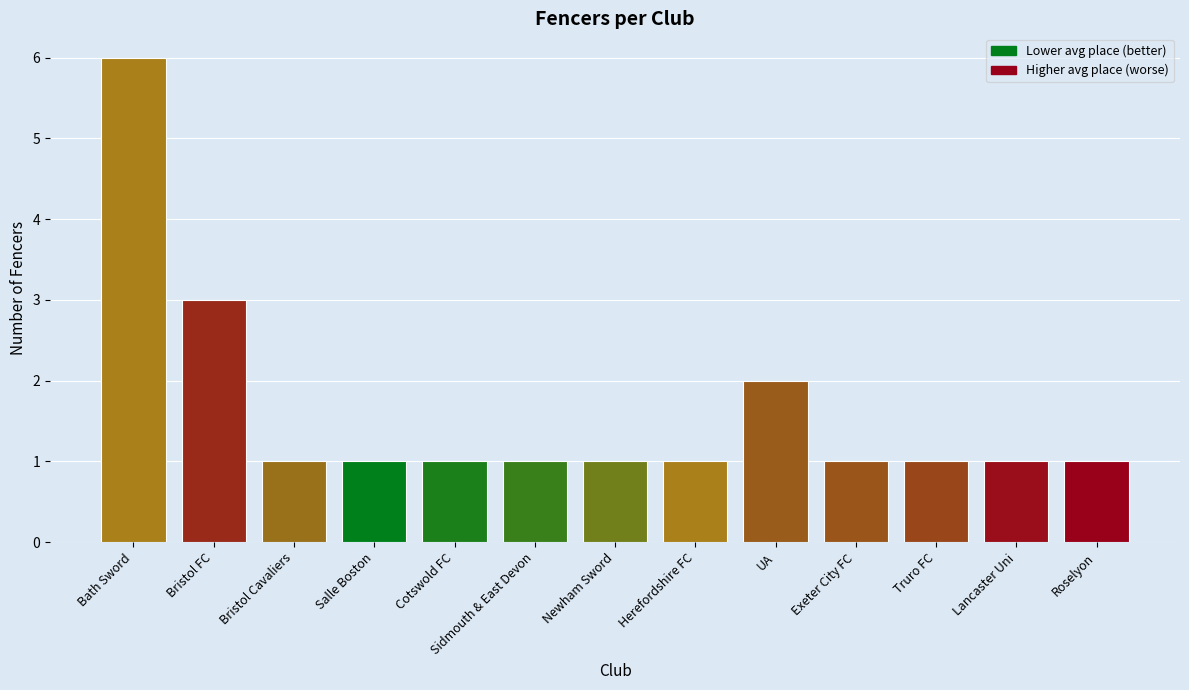

What is the ratio of the value at Truro FC to the value at Salle Boston?

1.0